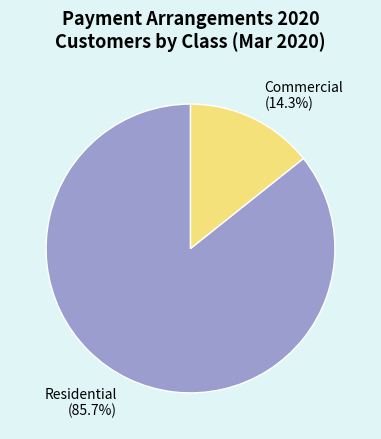

Count the number of slices in the pie.

2